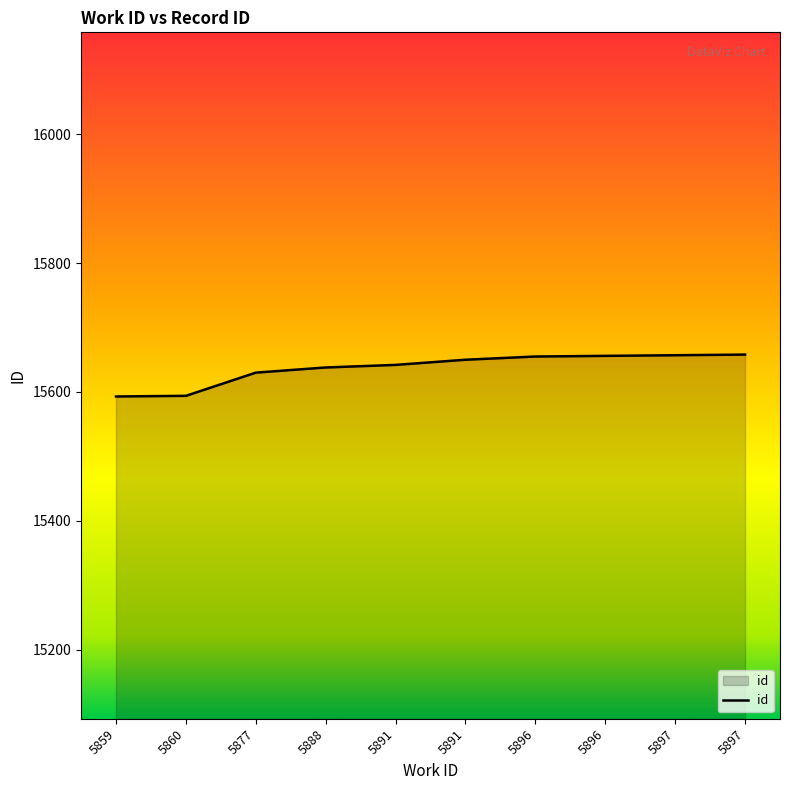

Reading left to right, what are all the values shown in this chart?

5859=15593	5860=15594	5877=15630	5888=15638	5891=15642	5891=15650	5896=15655	5896=15656	5897=15657	5897=15658